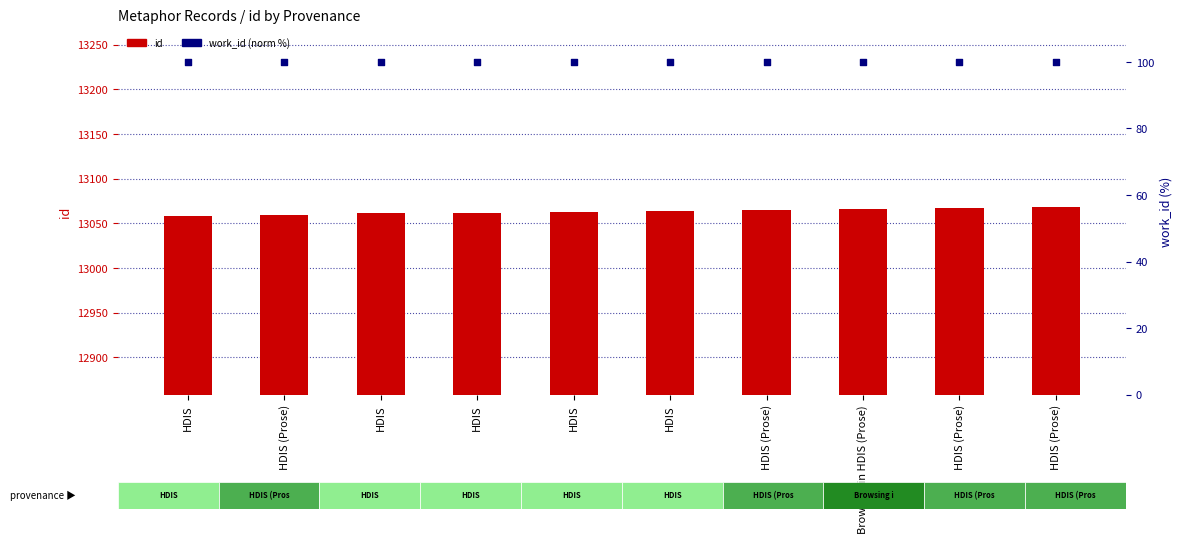

What is the total value across all series at HDIS?

13158